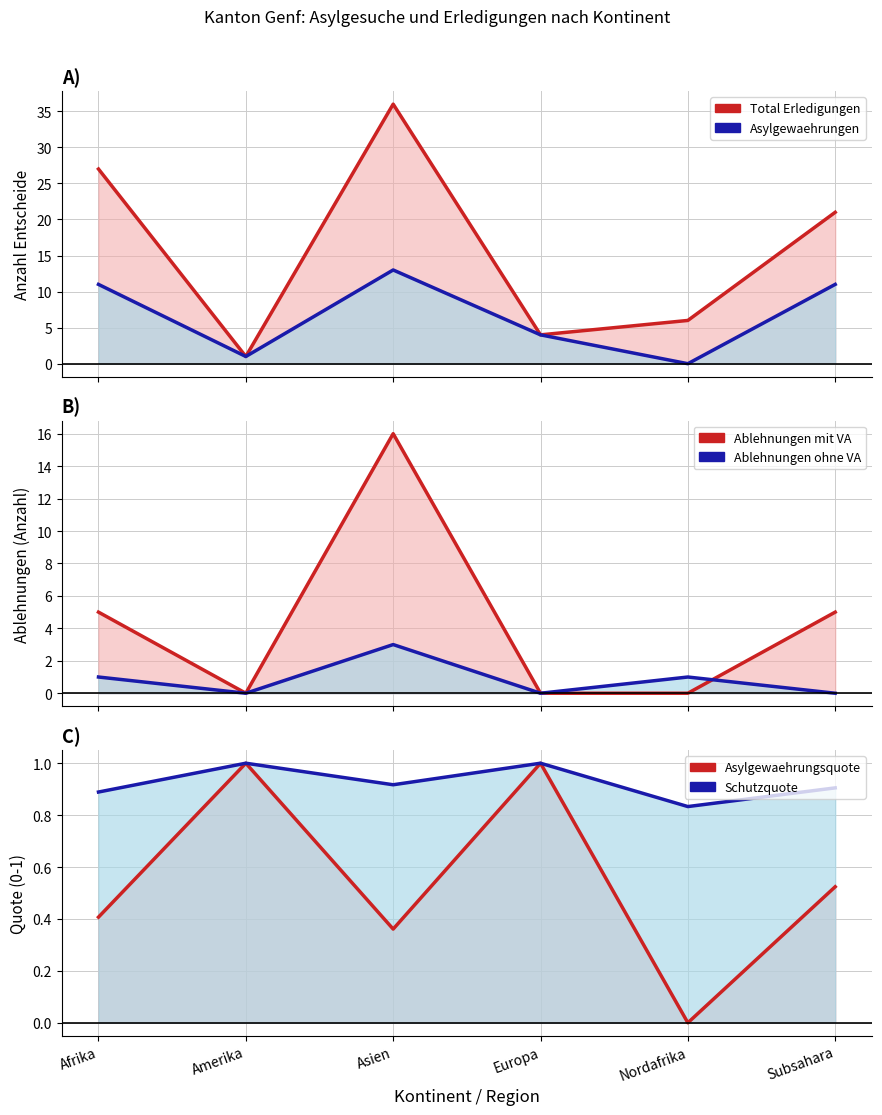

What are all the series names shown in the legend?

Total Erledigungen, Asylgewaehrungen, Ablehnungen mit VA, Ablehnungen ohne VA, Asylgewaehrungsquote, Schutzquote